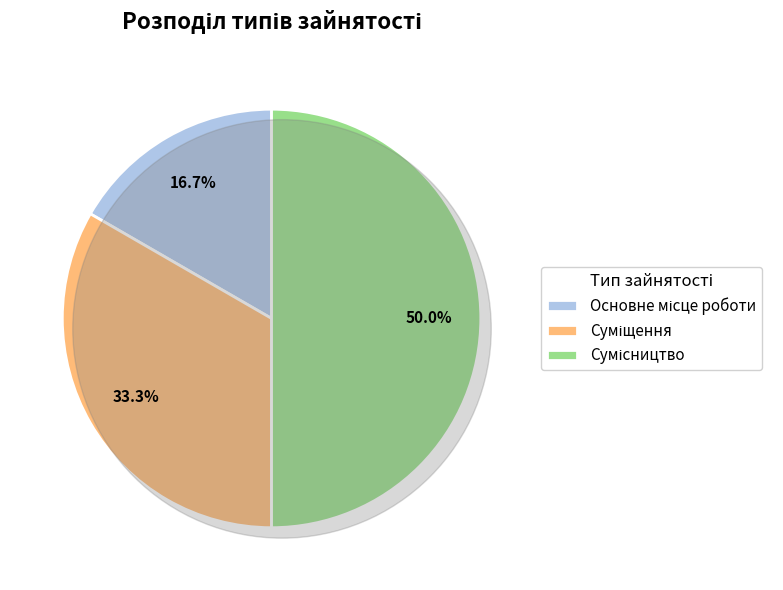

Does any single category account for the majority?

No